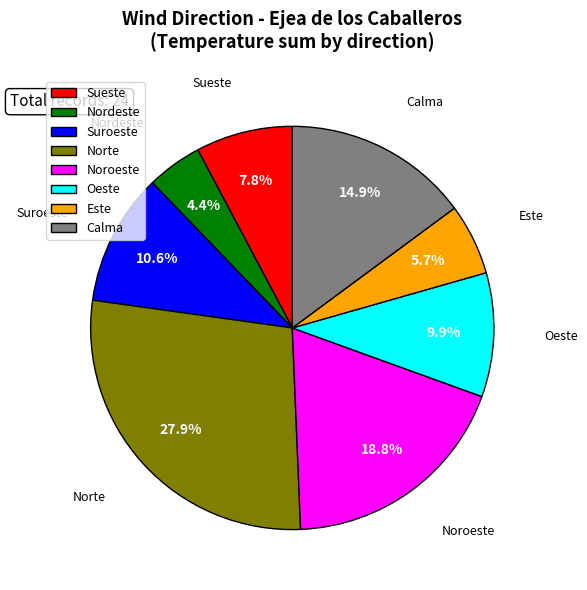

How many segments does this pie chart have?

8